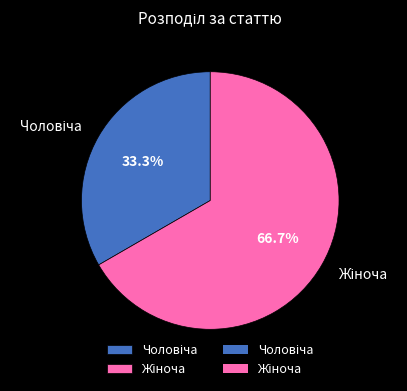

Is Жіноча the majority of the pie?

Yes